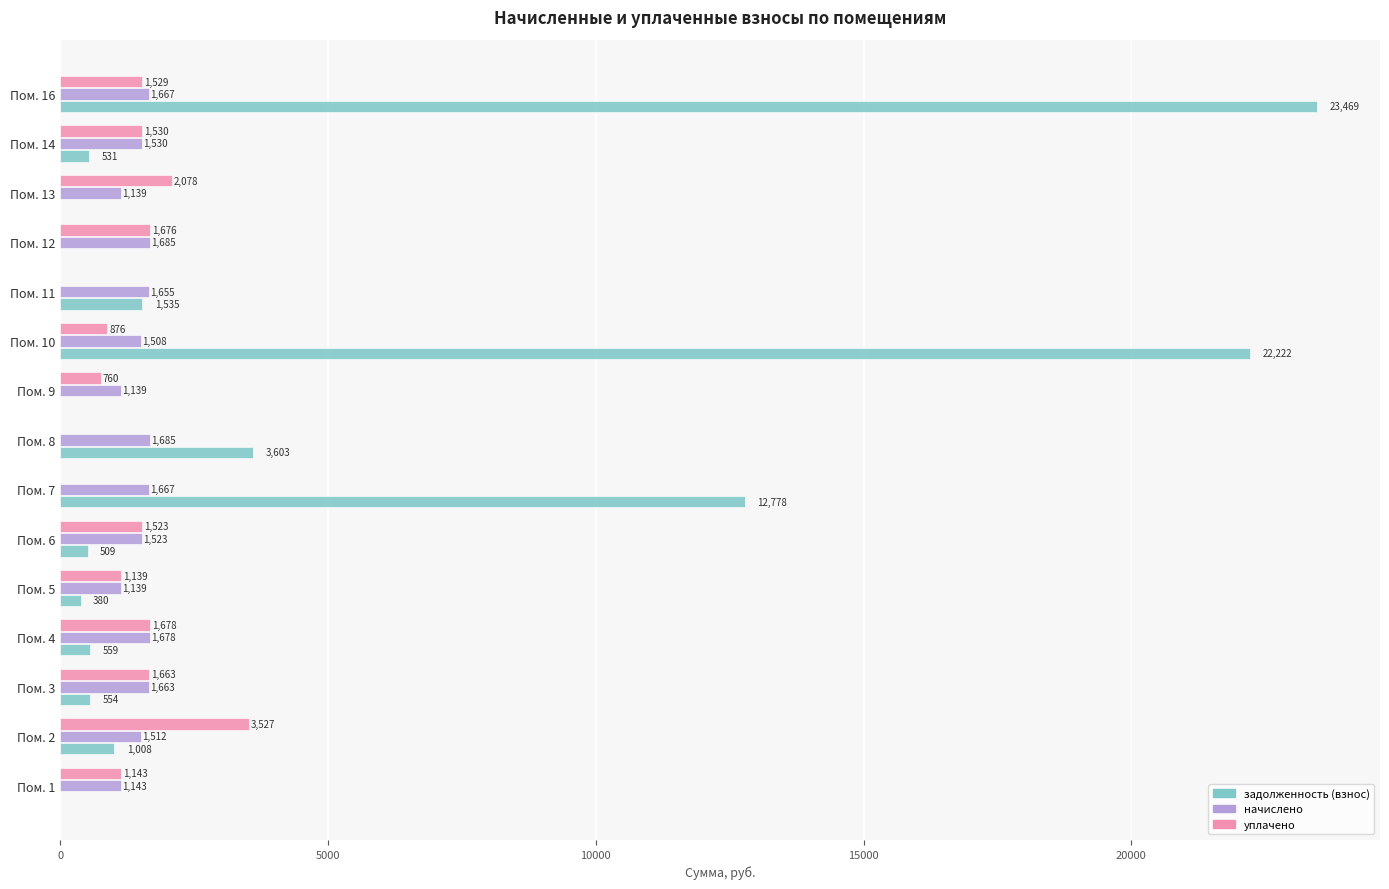

Between Пом. 2 and Пом. 7, which series saw the biggest shift?

задолженность (взнос)